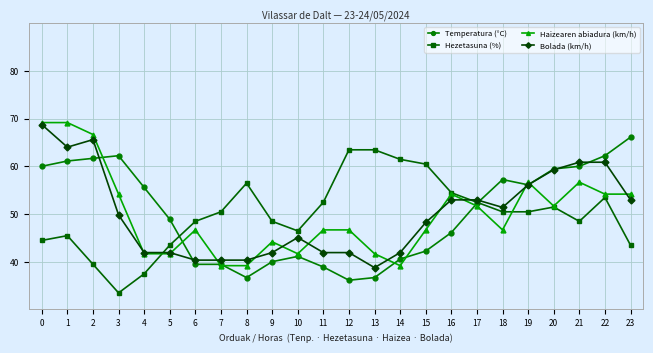

Between 17 and 22, which series saw the biggest shift?

Temperatura (°C)